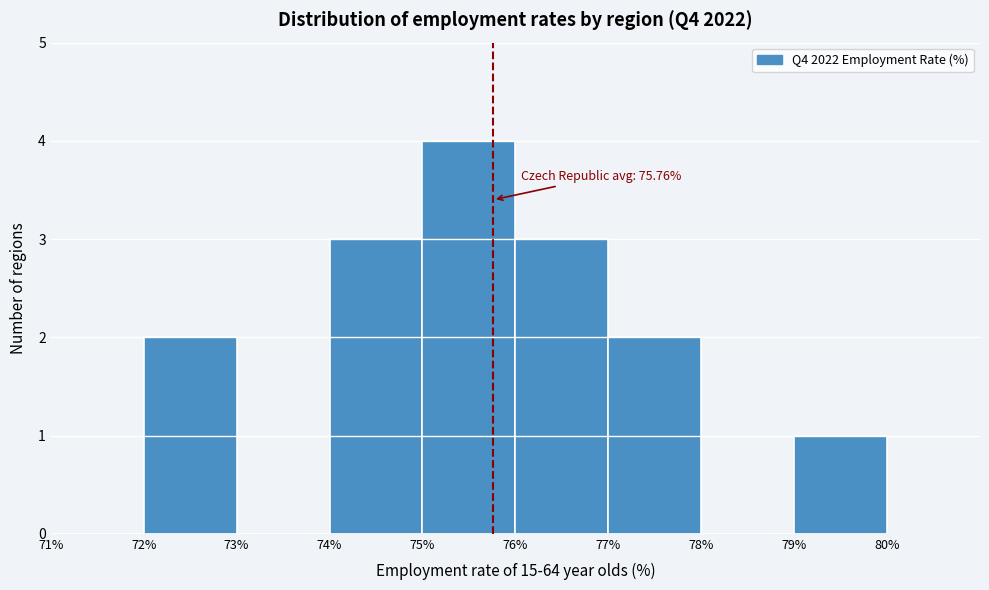

Over which range of the x-axis is the bar tallest?

75% to 76%